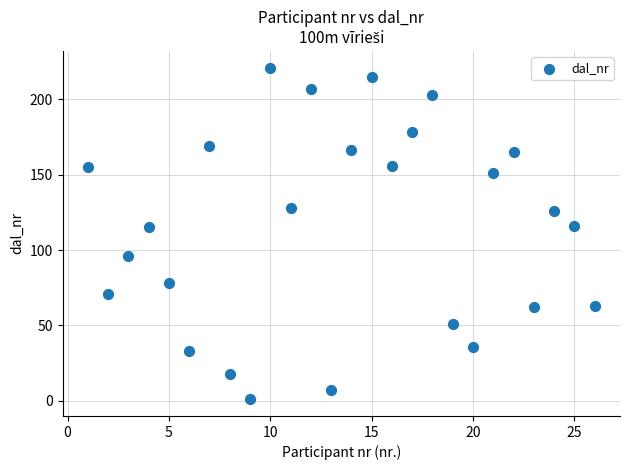

What is the range of X values (max minus min)?

25